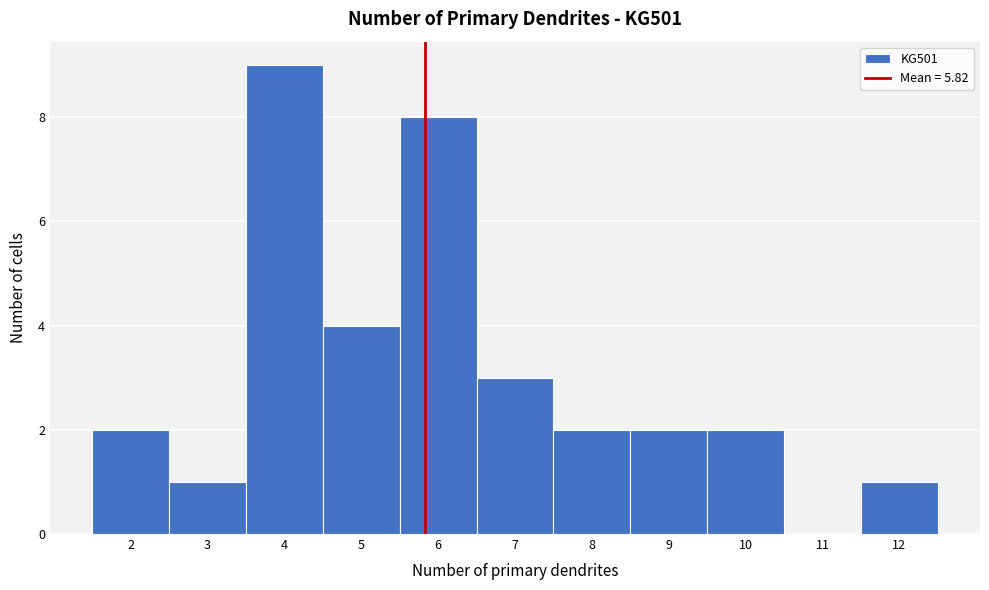

What is the height of the bar covering 11.5 to 12.5 on the x-axis? The values are not printed on the chart, so give them approximately, as read against the axis.

1